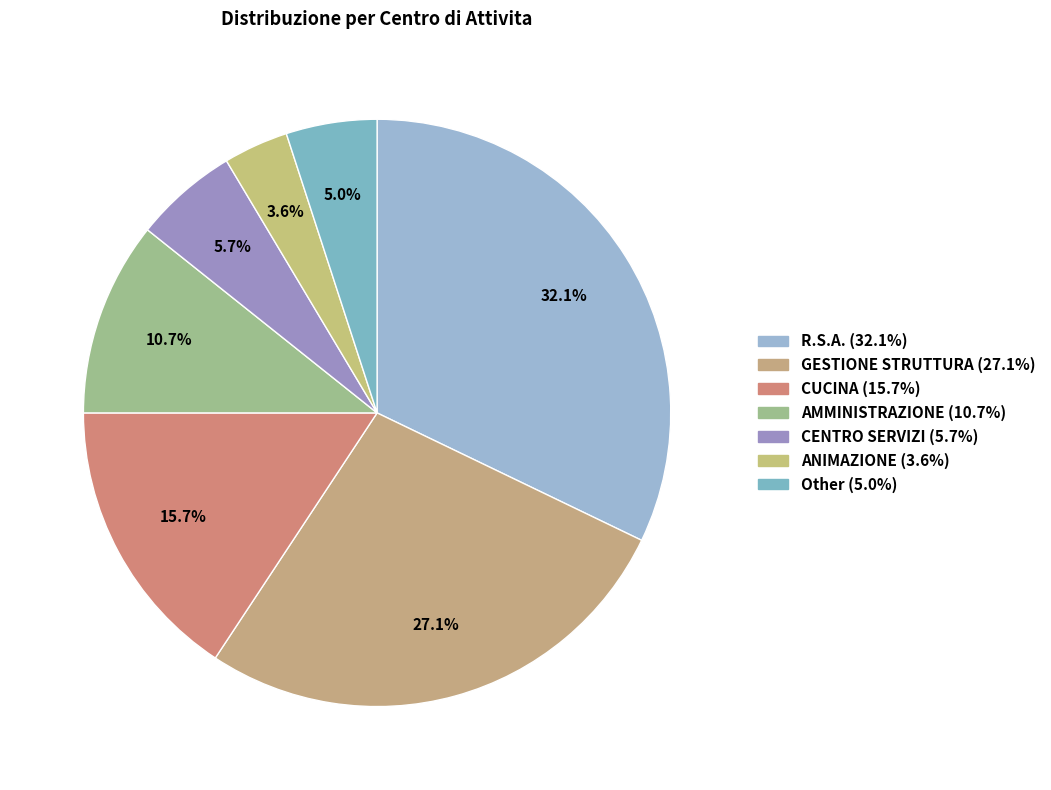

How much of the chart is everything except R.S.A.?

67.9%